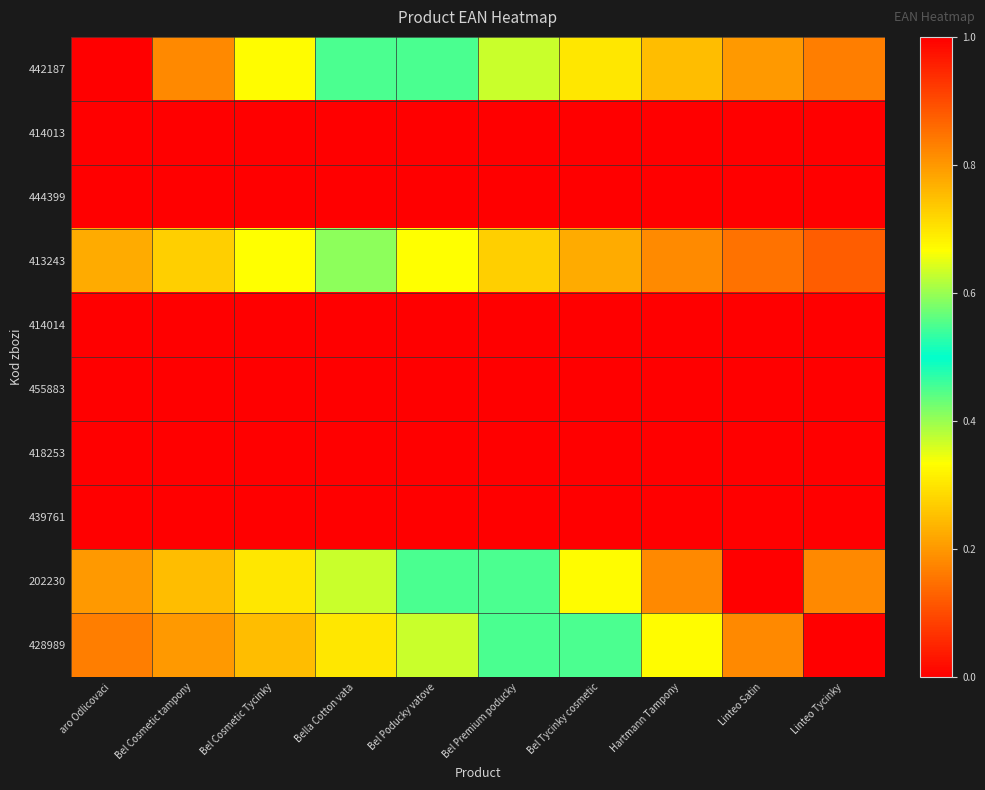

Reading right to left, list all the values displayed in this chart.

442187: Linteo Tycinky=0.2	Linteo Satin=0.2	Hartmann Tampony=0.2	Bel Tycinky cosmetic=0.3	Bel Premium poducky=0.4	Bel Poducky vatove=0.4	Bella Cotton vata=0.5	Bel Cosmetic Tycinky=0.7	Bel Cosmetic tampony=0.8	aro Odlicovaci=1.0
414013: Linteo Tycinky=0.0	Linteo Satin=0.0	Hartmann Tampony=0.0	Bel Tycinky cosmetic=0.0	Bel Premium poducky=0.0	Bel Poducky vatove=0.0	Bella Cotton vata=0.0	Bel Cosmetic Tycinky=0.0	Bel Cosmetic tampony=0.0	aro Odlicovaci=0.0
444399: Linteo Tycinky=0.0	Linteo Satin=0.0	Hartmann Tampony=0.0	Bel Tycinky cosmetic=0.0	Bel Premium poducky=0.0	Bel Poducky vatove=0.0	Bella Cotton vata=0.0	Bel Cosmetic Tycinky=0.0	Bel Cosmetic tampony=0.0	aro Odlicovaci=0.0
413243: Linteo Tycinky=0.1	Linteo Satin=0.1	Hartmann Tampony=0.2	Bel Tycinky cosmetic=0.2	Bel Premium poducky=0.3	Bel Poducky vatove=0.3	Bella Cotton vata=0.4	Bel Cosmetic Tycinky=0.3	Bel Cosmetic tampony=0.3	aro Odlicovaci=0.2
414014: Linteo Tycinky=0.0	Linteo Satin=0.0	Hartmann Tampony=0.0	Bel Tycinky cosmetic=0.0	Bel Premium poducky=0.0	Bel Poducky vatove=0.0	Bella Cotton vata=0.0	Bel Cosmetic Tycinky=0.0	Bel Cosmetic tampony=0.0	aro Odlicovaci=0.0
455883: Linteo Tycinky=0.0	Linteo Satin=0.0	Hartmann Tampony=0.0	Bel Tycinky cosmetic=0.0	Bel Premium poducky=0.0	Bel Poducky vatove=0.0	Bella Cotton vata=0.0	Bel Cosmetic Tycinky=0.0	Bel Cosmetic tampony=0.0	aro Odlicovaci=0.0
418253: Linteo Tycinky=0.0	Linteo Satin=0.0	Hartmann Tampony=0.0	Bel Tycinky cosmetic=0.0	Bel Premium poducky=0.0	Bel Poducky vatove=0.0	Bella Cotton vata=0.0	Bel Cosmetic Tycinky=0.0	Bel Cosmetic tampony=0.0	aro Odlicovaci=0.0
439761: Linteo Tycinky=0.0	Linteo Satin=0.0	Hartmann Tampony=0.0	Bel Tycinky cosmetic=0.0	Bel Premium poducky=0.0	Bel Poducky vatove=0.0	Bella Cotton vata=0.0	Bel Cosmetic Tycinky=0.0	Bel Cosmetic tampony=0.0	aro Odlicovaci=0.0
202230: Linteo Tycinky=0.8	Linteo Satin=1.0	Hartmann Tampony=0.8	Bel Tycinky cosmetic=0.7	Bel Premium poducky=0.5	Bel Poducky vatove=0.4	Bella Cotton vata=0.4	Bel Cosmetic Tycinky=0.3	Bel Cosmetic tampony=0.2	aro Odlicovaci=0.2
428989: Linteo Tycinky=1.0	Linteo Satin=0.8	Hartmann Tampony=0.7	Bel Tycinky cosmetic=0.5	Bel Premium poducky=0.4	Bel Poducky vatove=0.4	Bella Cotton vata=0.3	Bel Cosmetic Tycinky=0.2	Bel Cosmetic tampony=0.2	aro Odlicovaci=0.2